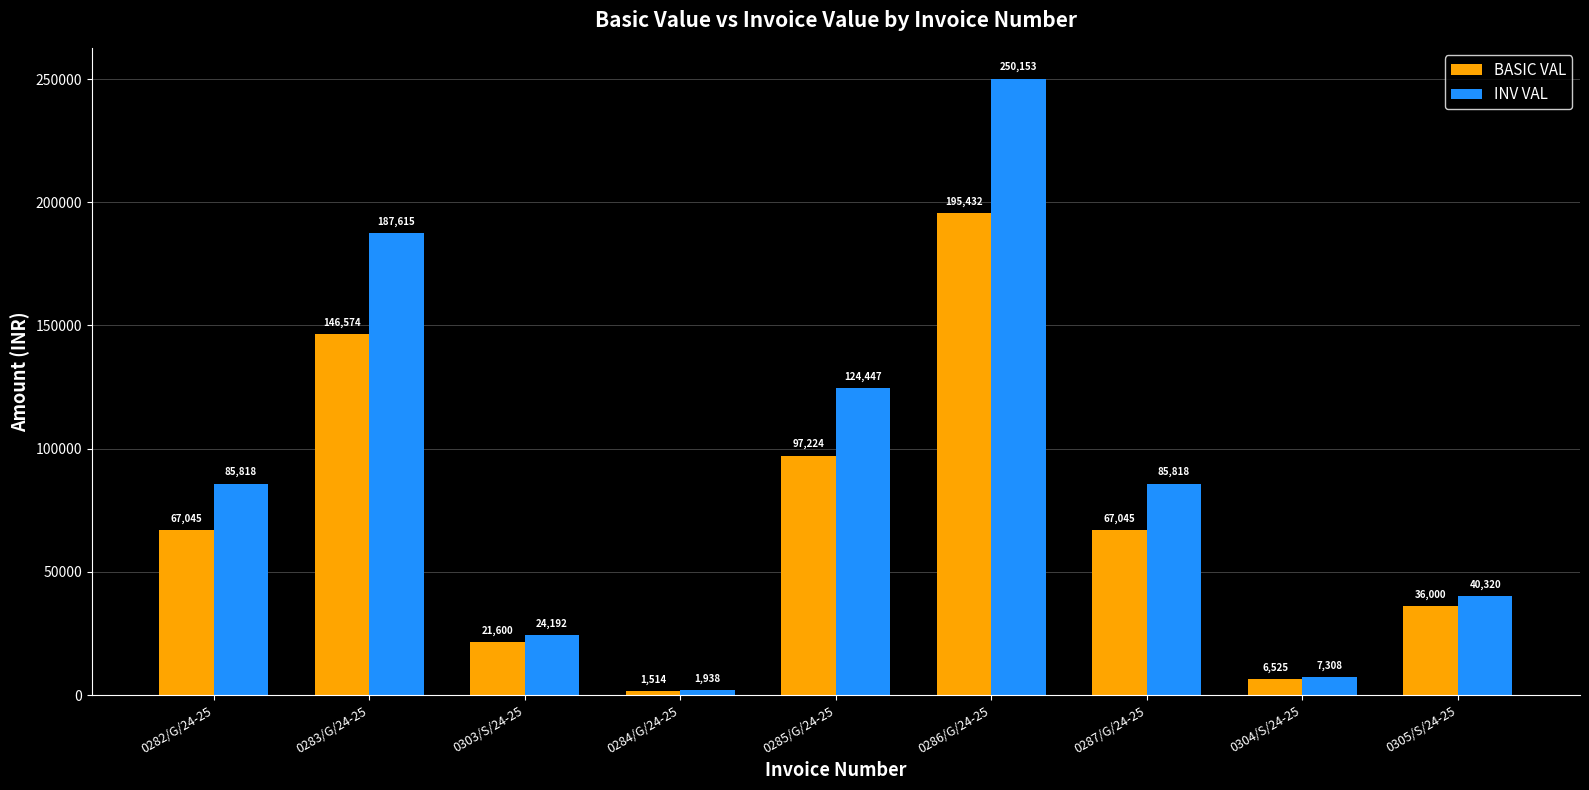

Which series changed the most between 0287/G/24-25 and 0304/S/24-25?

INV VAL